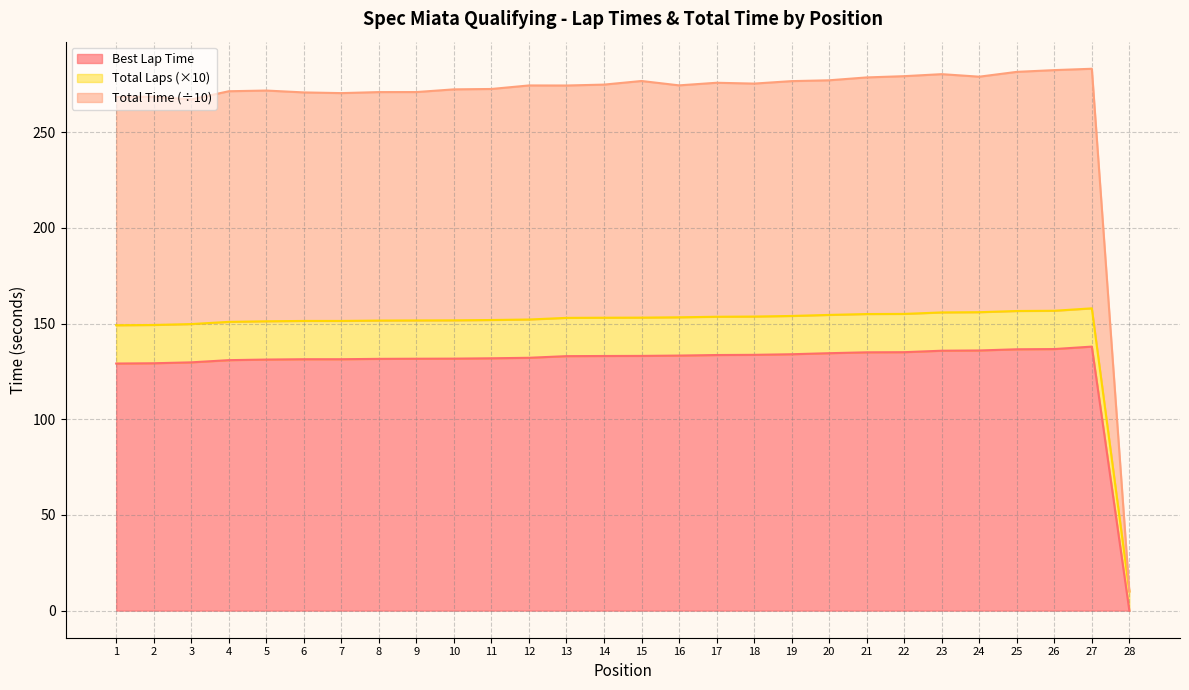

What is the value of the Total Laps point at the 21st from the left?

155.0